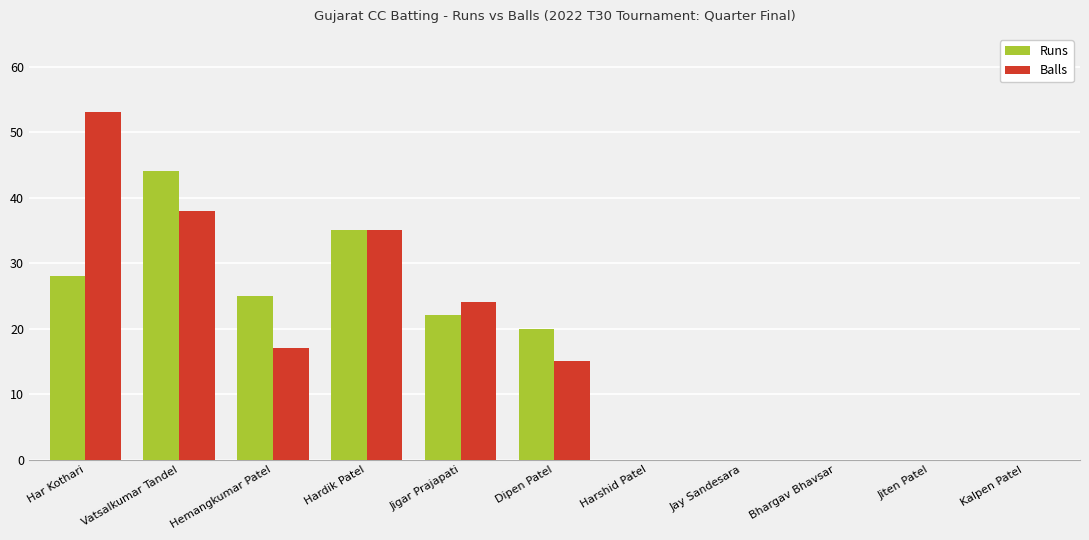

The value of Balls at Dipen Patel is 23. True or false?

False